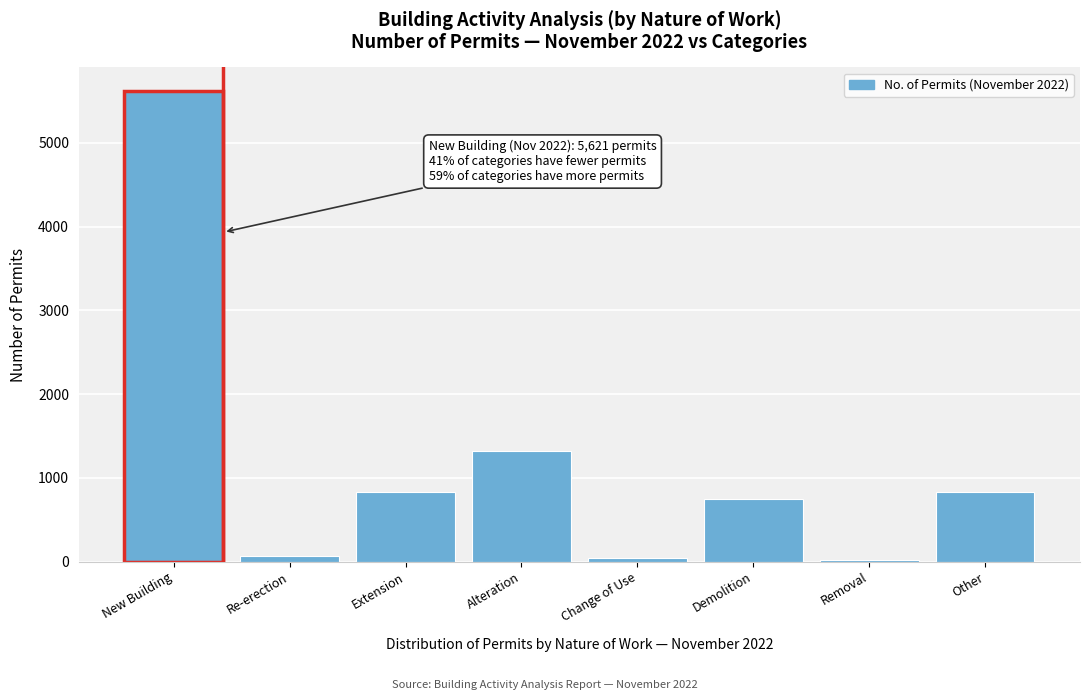

True or false: the data shows 8997 at New Building.

False